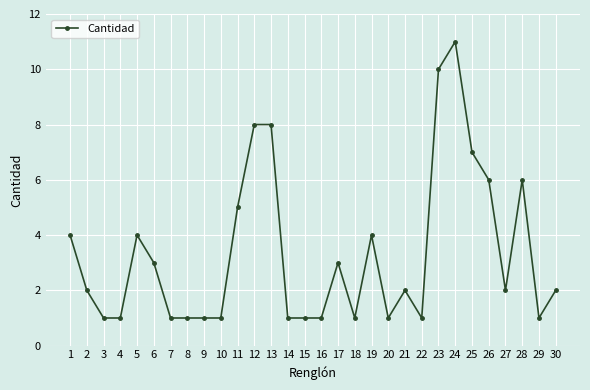

What is the sum of all values?

100